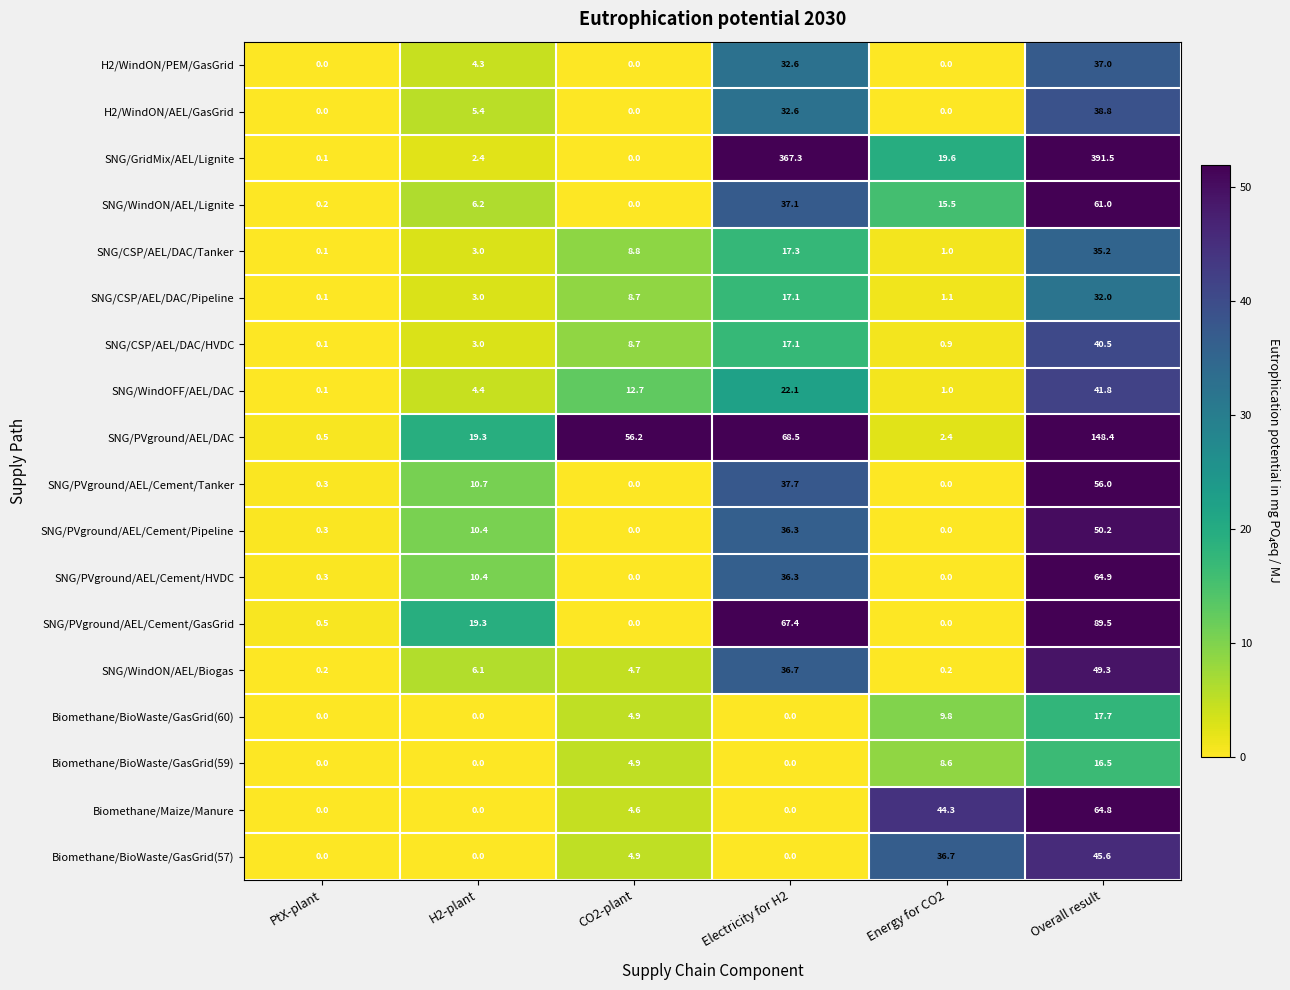

Which series has the widest spread of values?

SNG/GridMix/AEL/Lignite